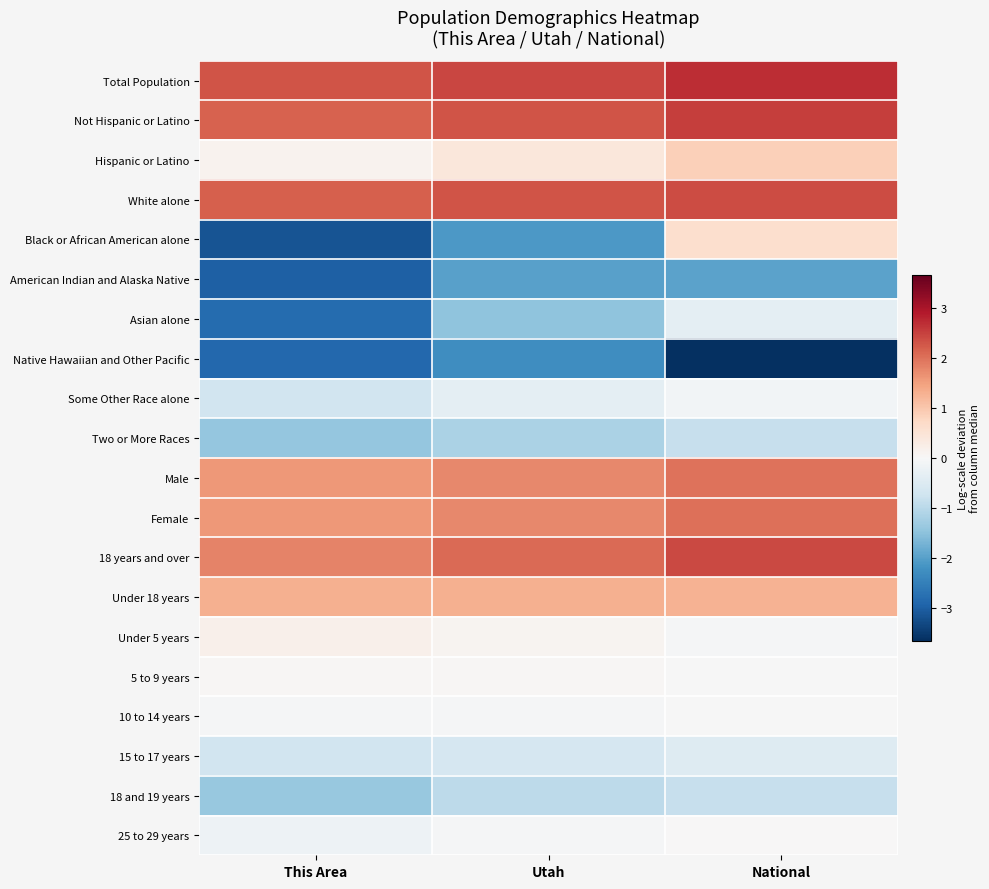

At which category is the sum across all series the highest?

National